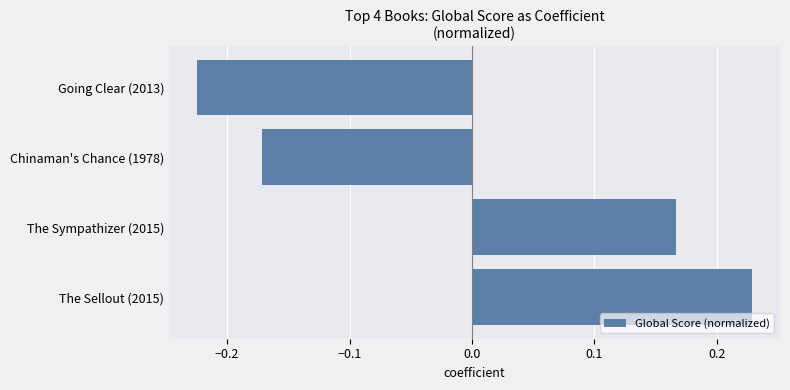

True or false: the data shows -0.0 at Chinaman's Chance (1978).

False